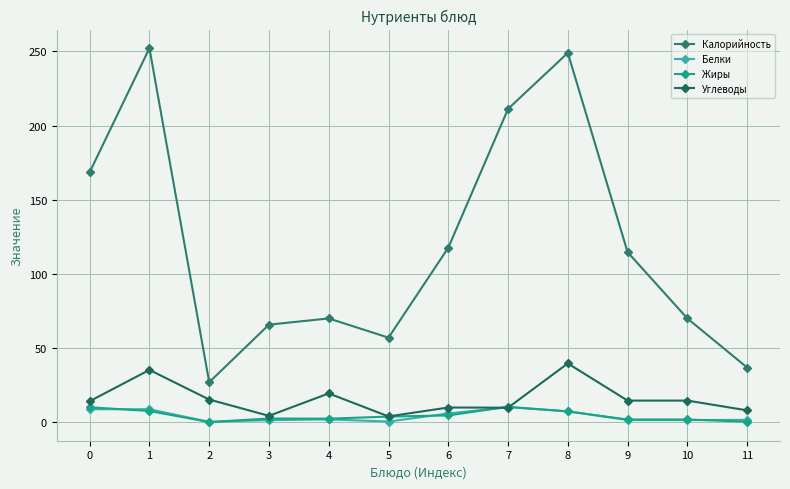

Does the chart display data point markers on the line(s)?

Yes